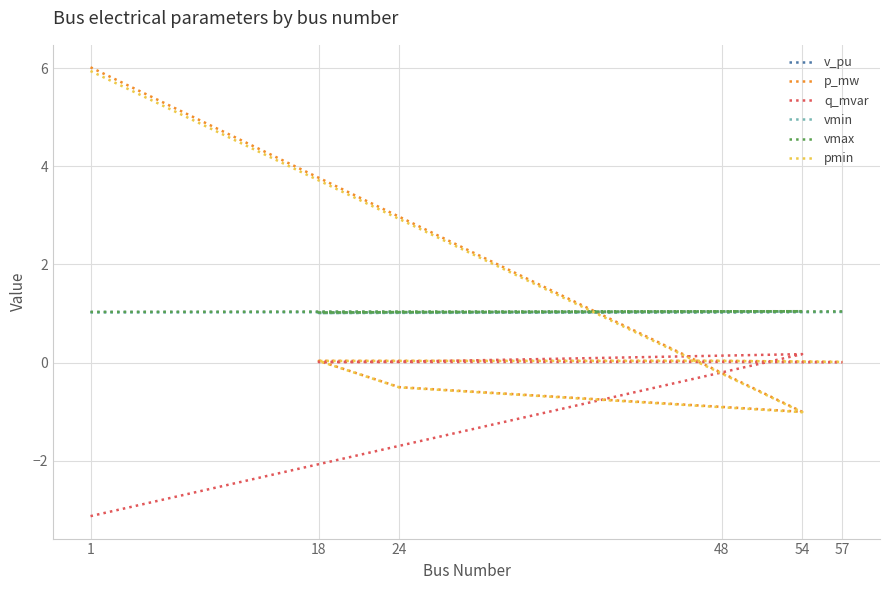

The v_pu series shows 1.6 at 48. True or false?

False